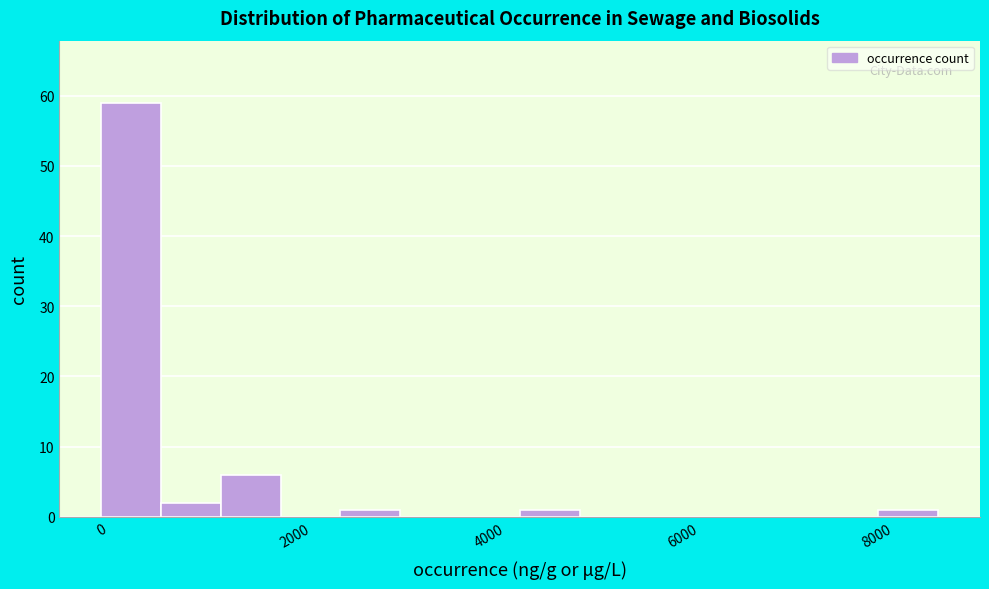

Read against the x-axis, roughly where is the centre of the tallest bar?

400